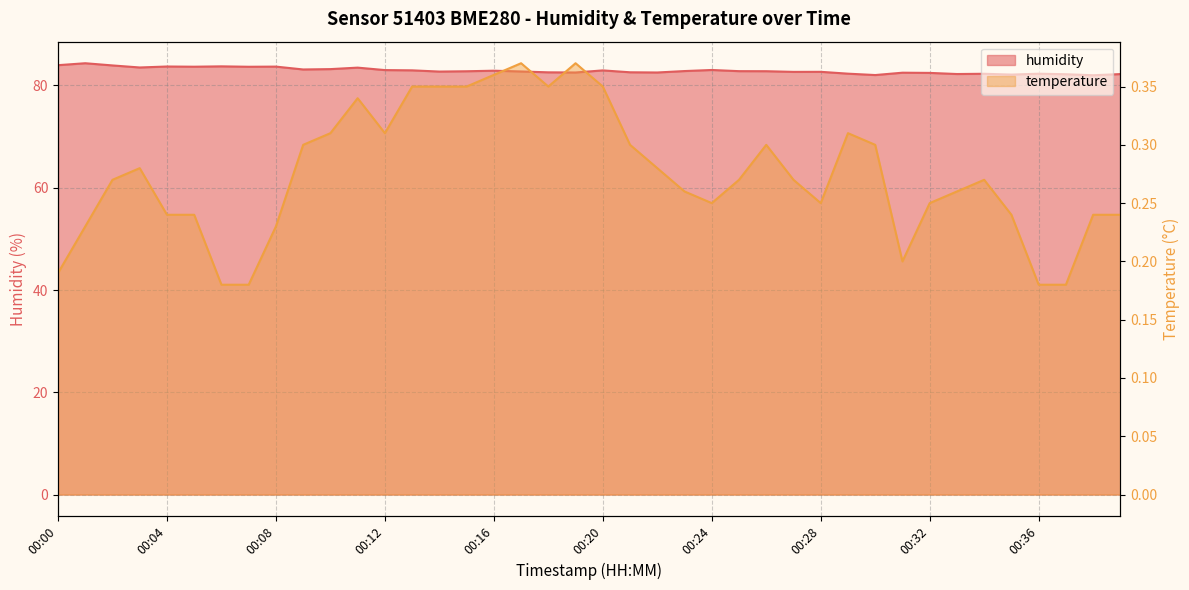

At how many categories does at least one series exceed 55?

40